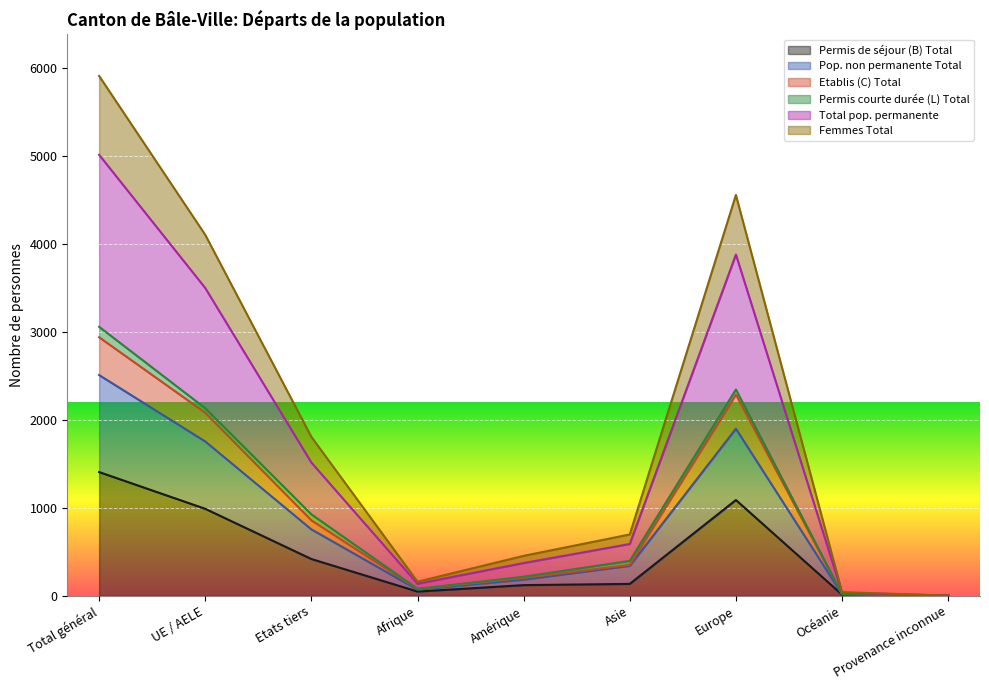

Where is the first local maximum for Etablis (C) Total?

Europe